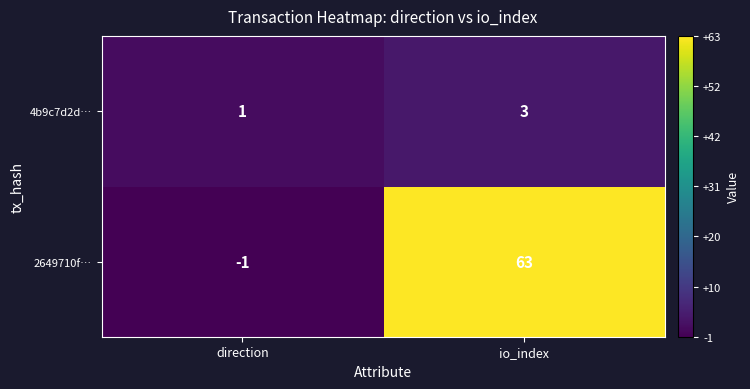

What is the difference between the highest and lowest values at io_index?

60